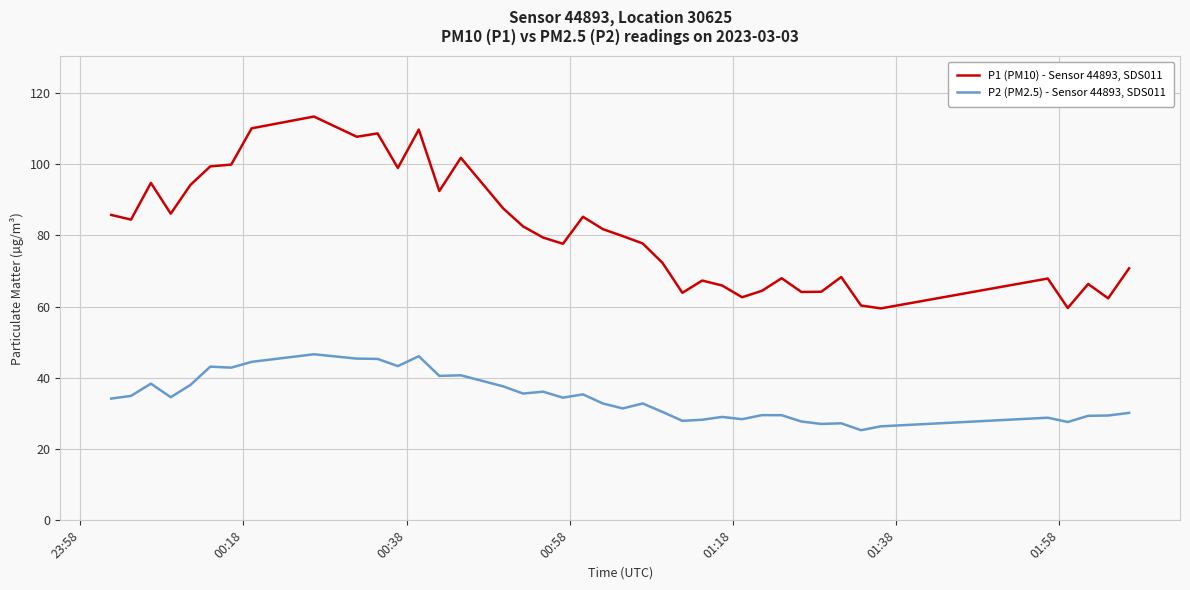

True or false: P2 (PM2.5) - Sensor 44893, SDS011 and P1 (PM10) - Sensor 44893, SDS011 intersect in this chart.

False